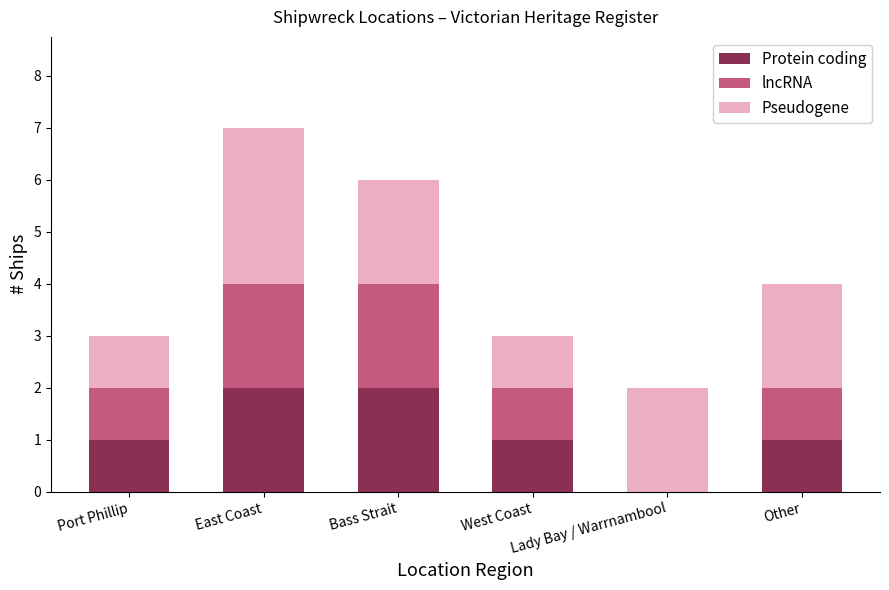

Are the bars horizontal?

No